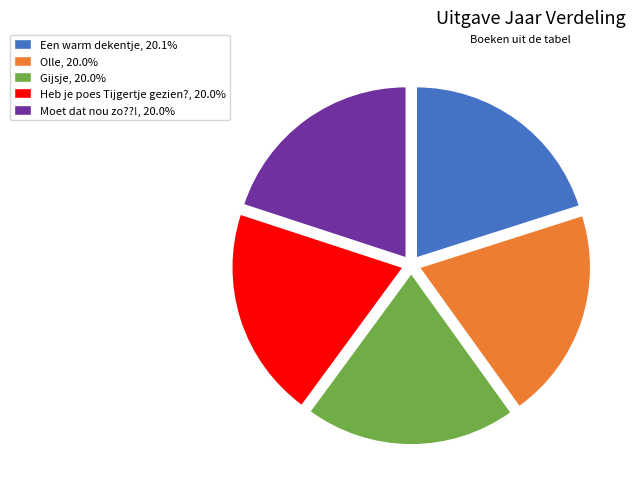

Count the number of slices in the pie.

5